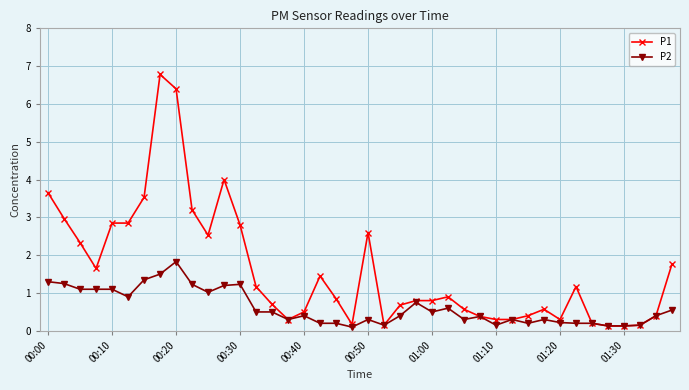

What is the greatest value displayed?

6.8